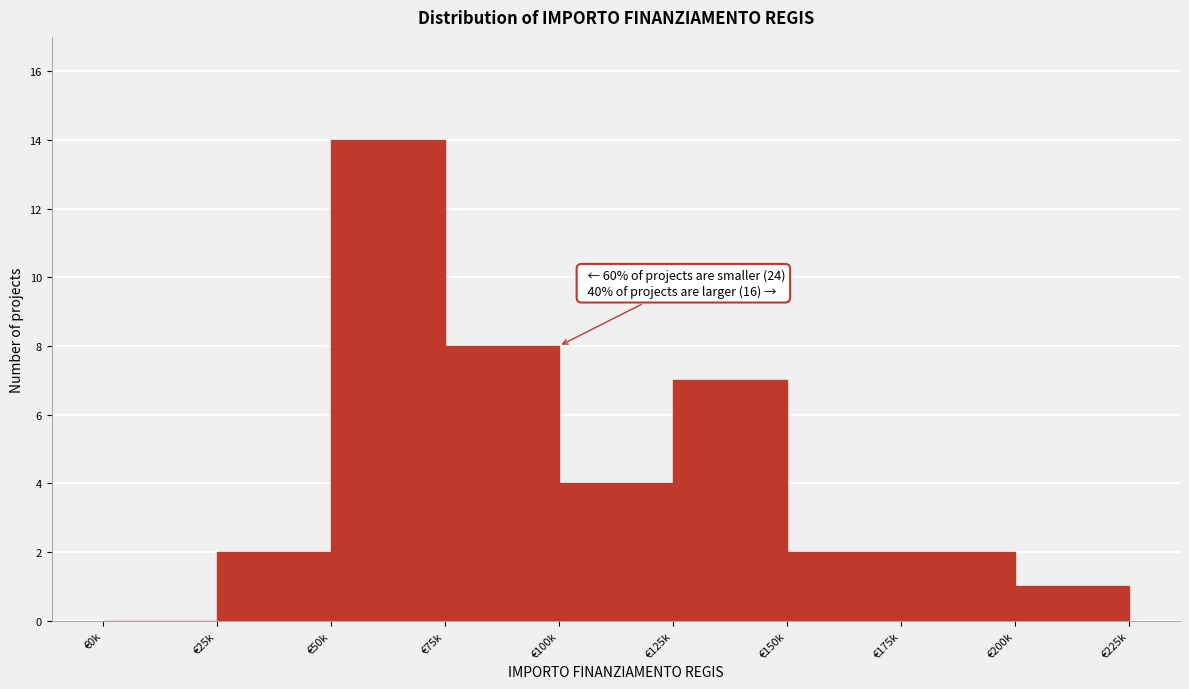

Reading right to left, what are all the values shown in this chart?

€200k=1	€175k=2	€150k=2	€125k=7	€100k=4	€75k=8	€50k=14	€25k=2	€0k=0